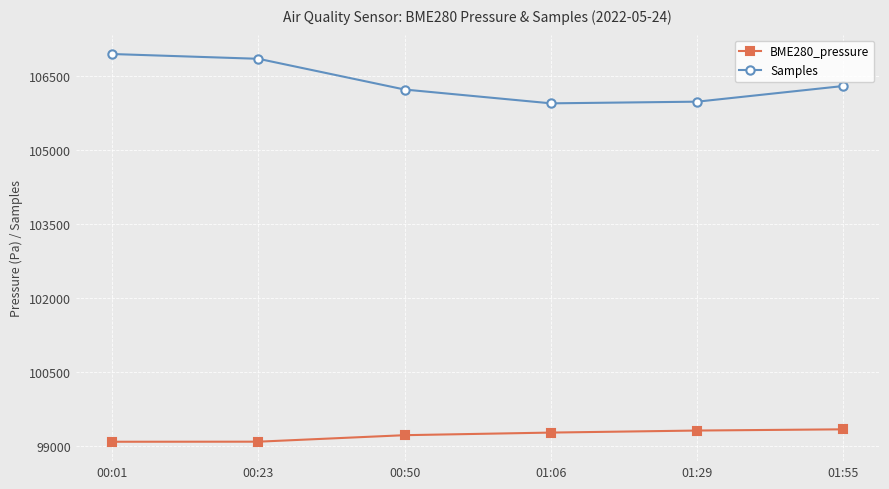

True or false: Samples and BME280_pressure cross at least once.

False